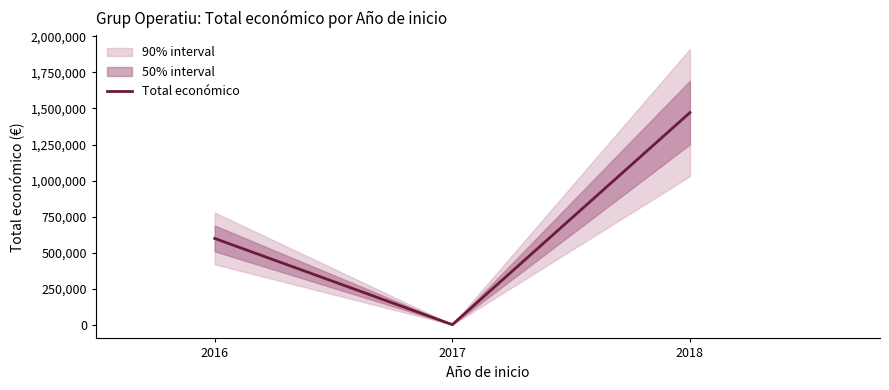

The chart shows a value of 0 at 2017. True or false?

True